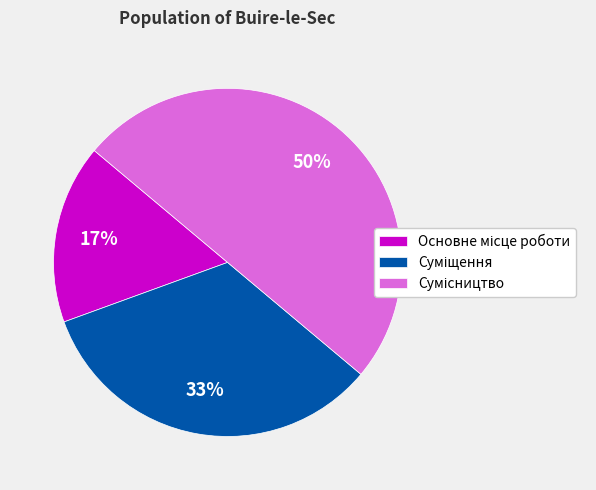

How many slices are in this pie chart?

3